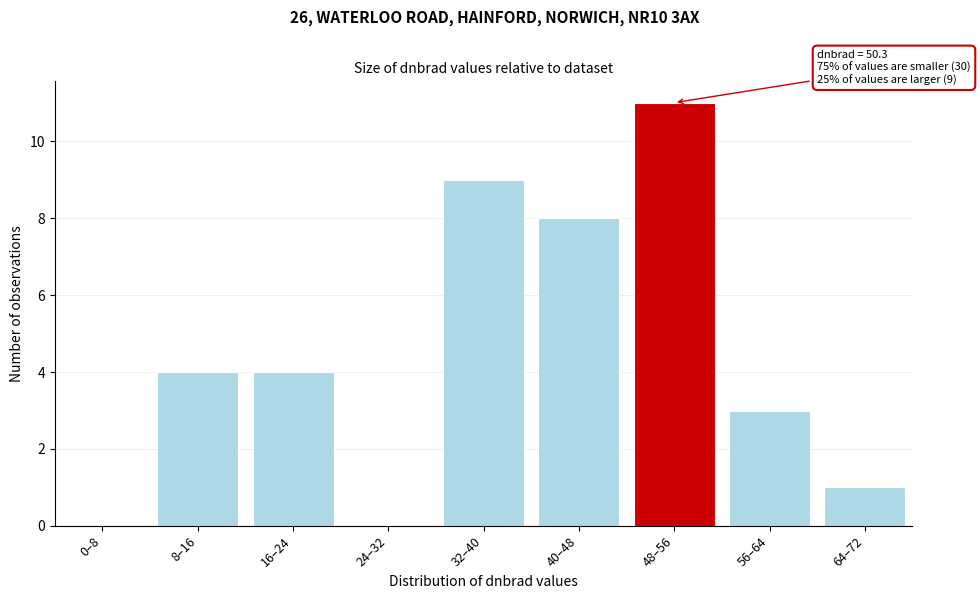

Reading left to right, transcribe all the data shown in this chart.

0–8=0	8–16=4	16–24=4	24–32=0	32–40=9	40–48=8	48–56=11	56–64=3	64–72=1